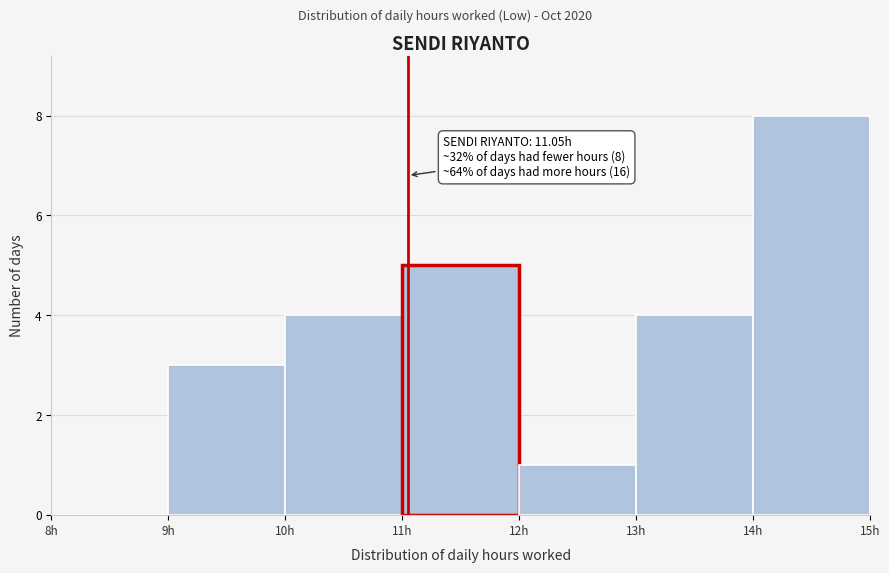

Over which range of the x-axis is the bar tallest?

14 to 15